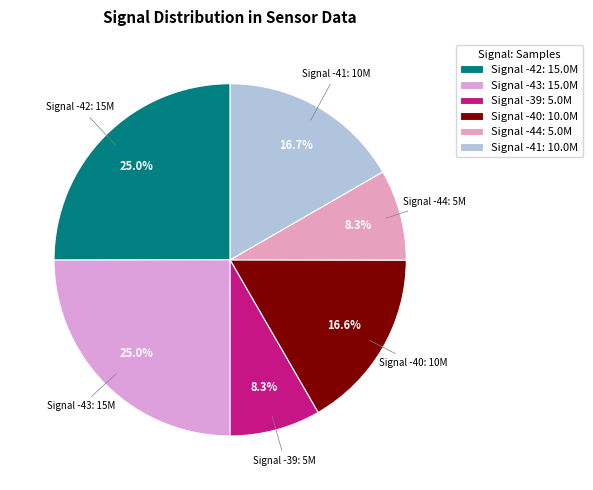

What portion of the pie excludes Signal -40?

83.4%